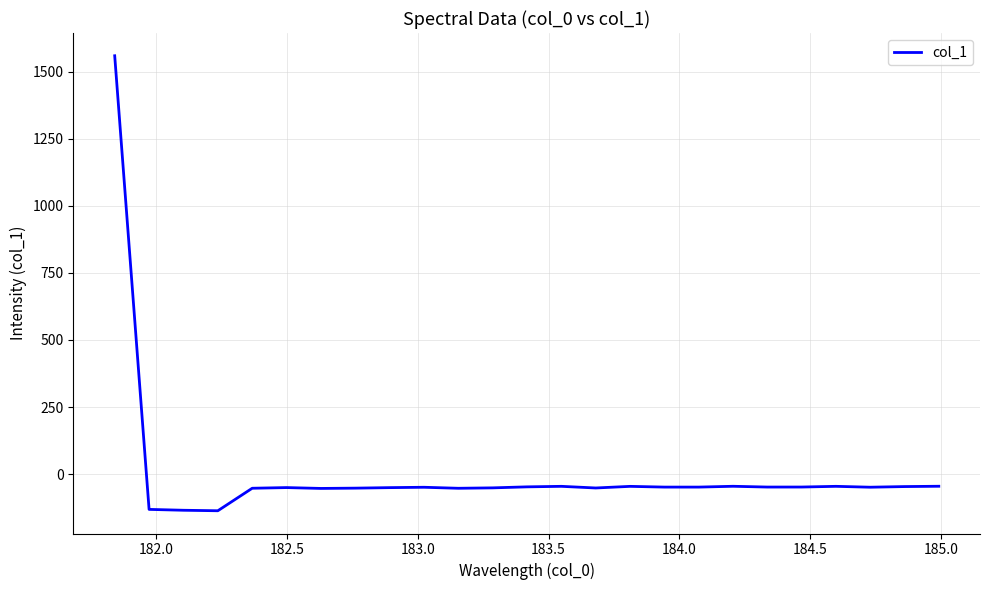

What is the maximum value shown in the chart?

1558.6